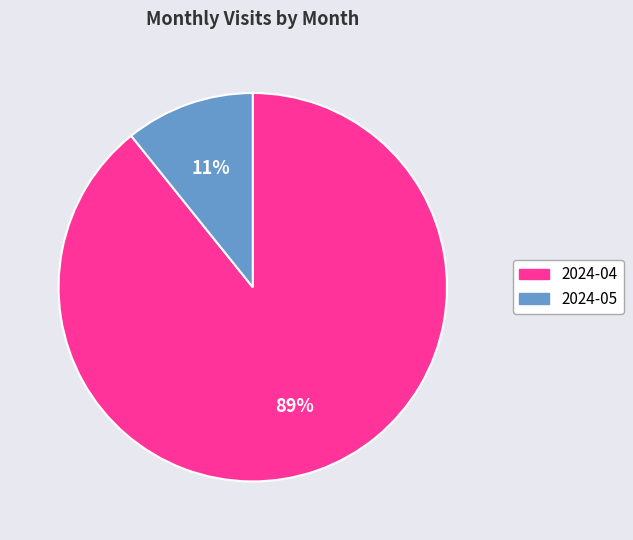

The 2024-04 slice represents 99% of the pie. True or false?

False